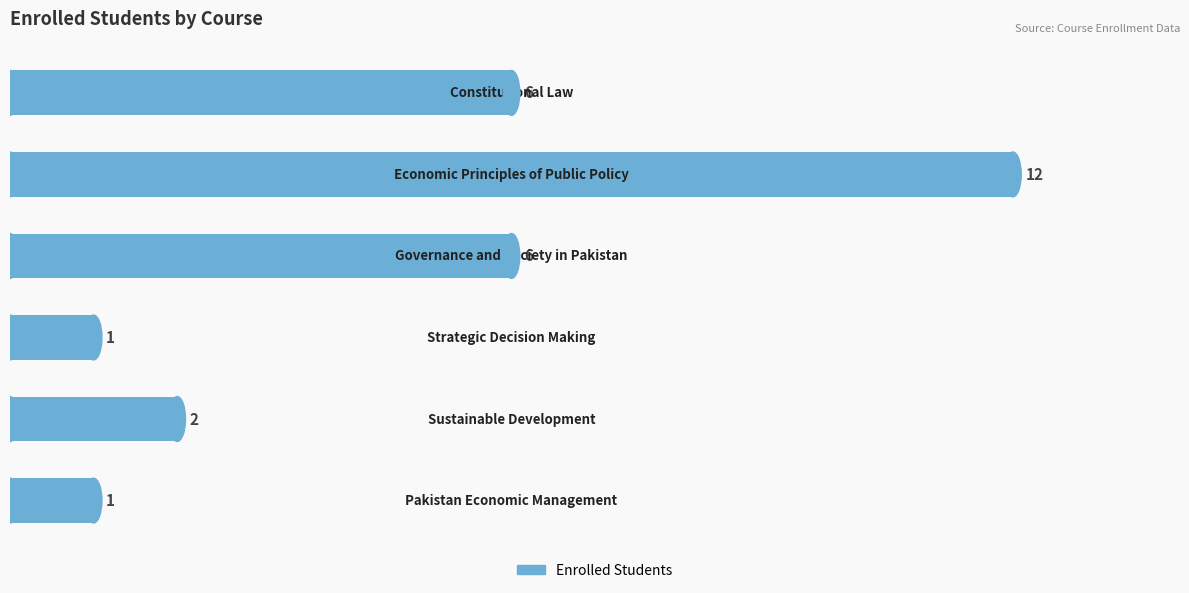

Reading top to bottom, extract all data points from this chart.

6	12	6	1	2	1